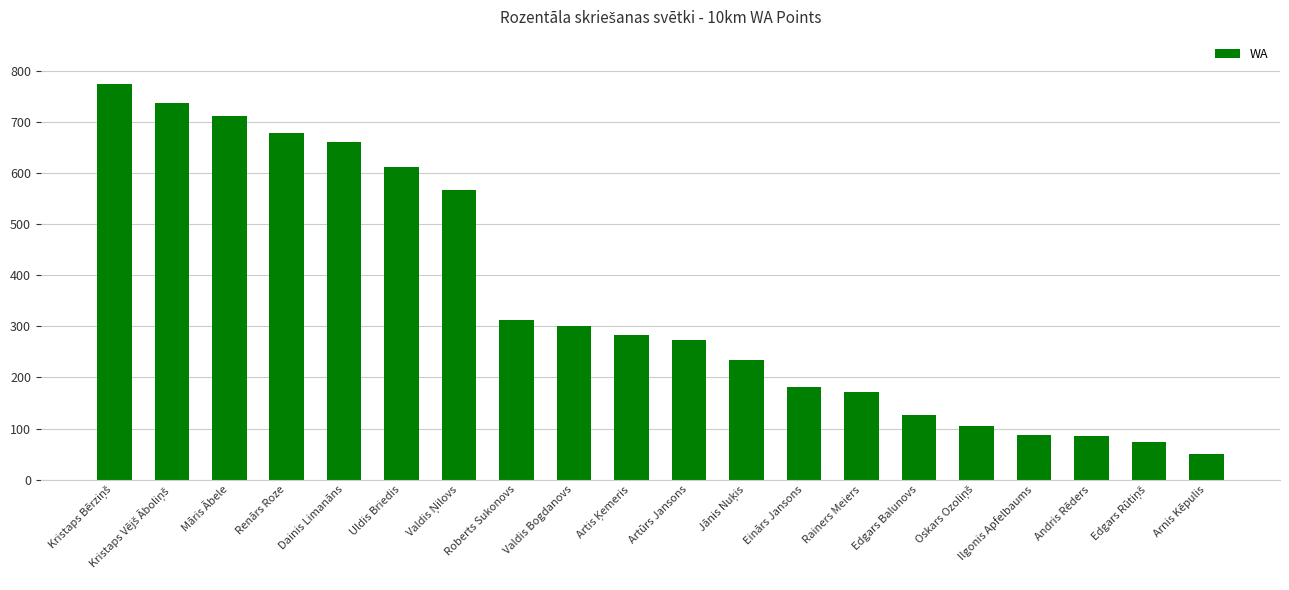

What is the value of the 12th bar from the left?

235